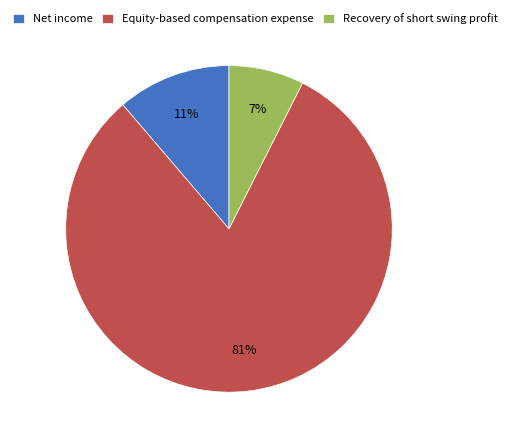

Between Recovery of short swing profit and Net income, which is larger?

Net income